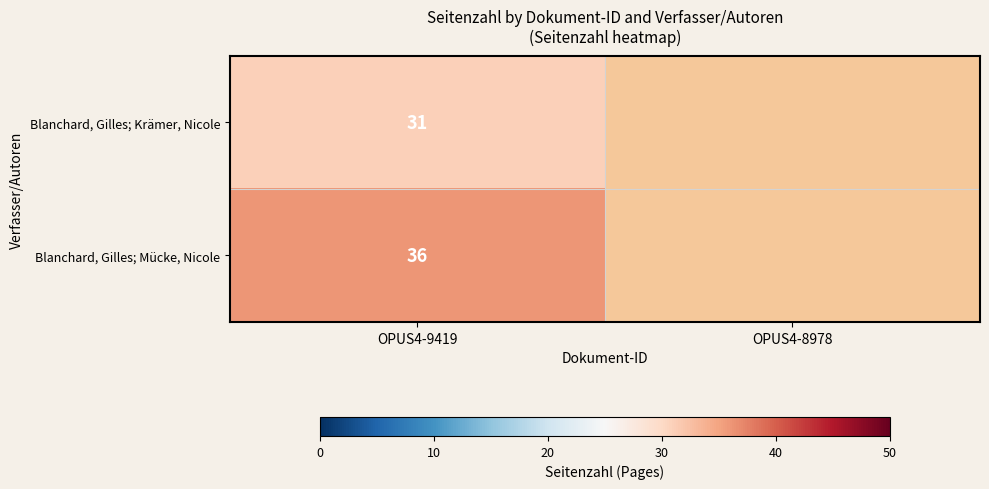

What is the total value across all series at OPUS4-9419?

67